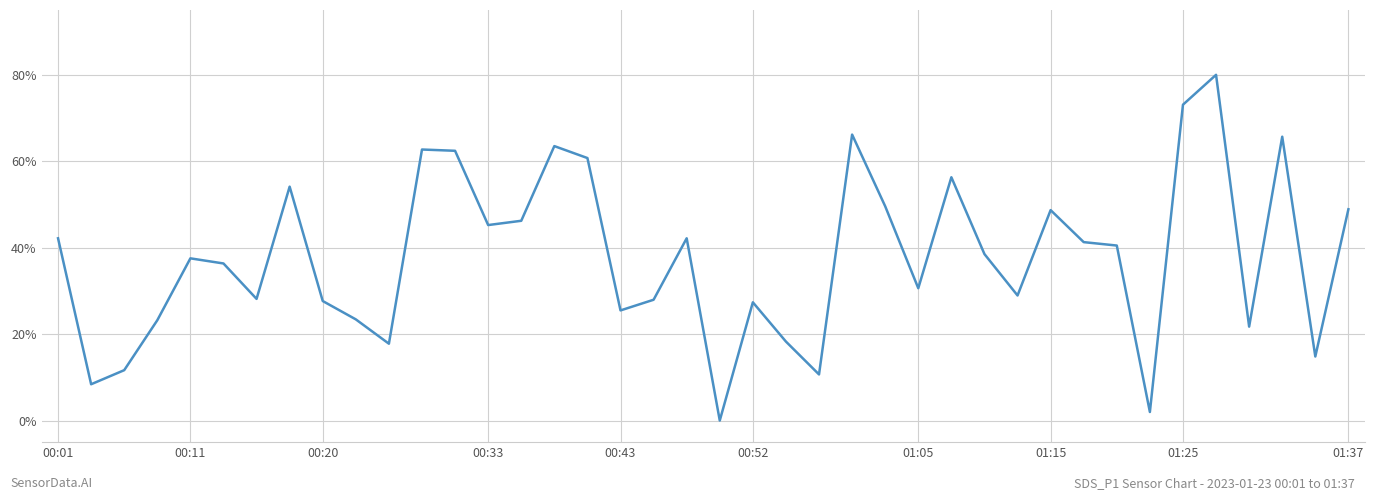

What is the maximum value shown in the chart?

80.0